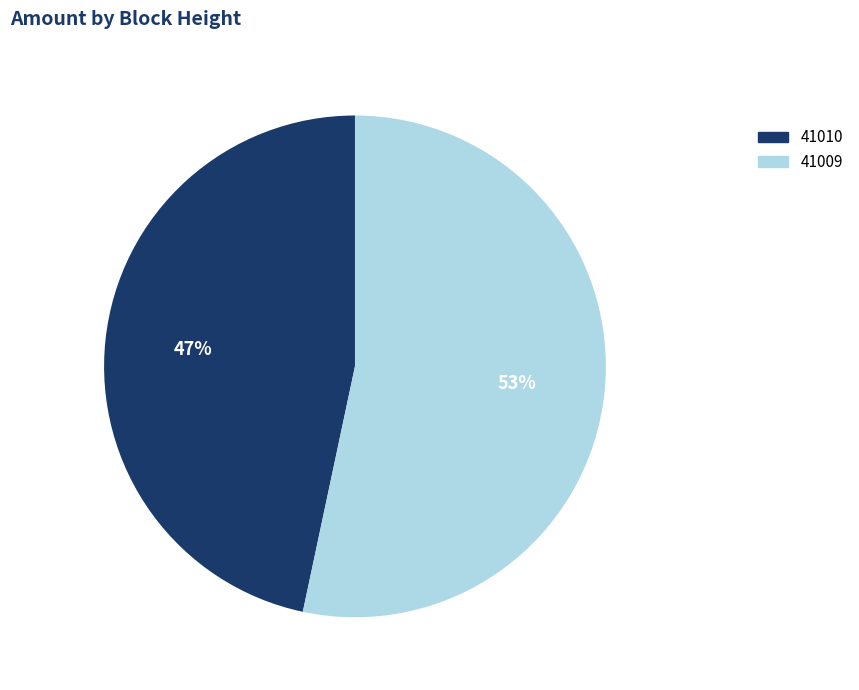

Which category accounts for the majority?

41009